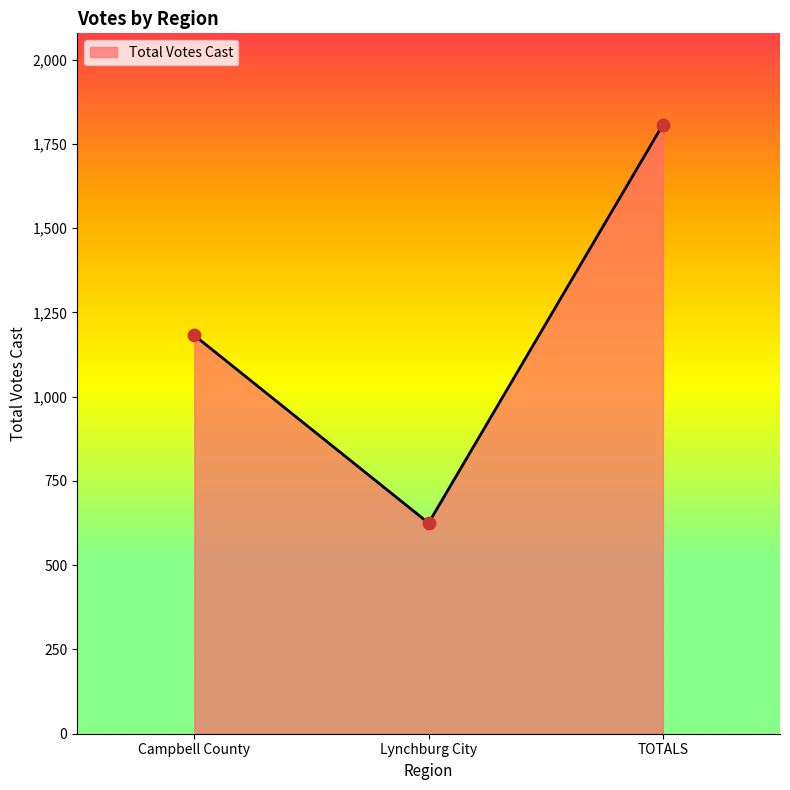

Which has a higher value, TOTALS or Campbell County?

TOTALS